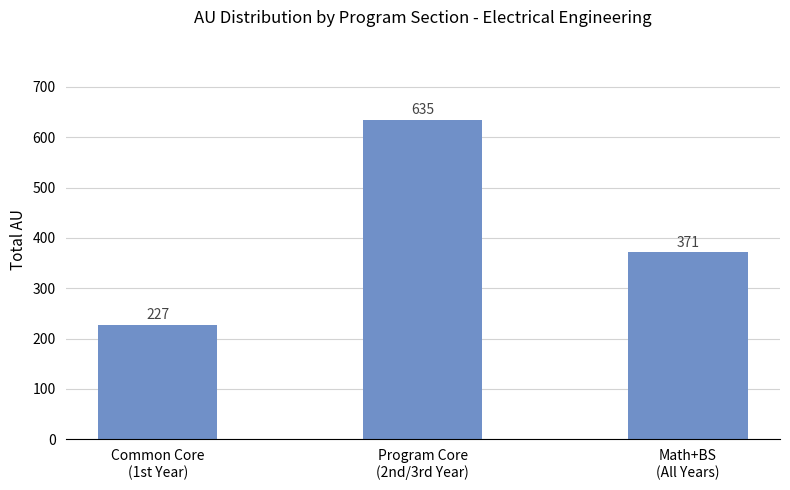

List the labels in order of value, smallest first.

Common Core
(1st Year), Math+BS
(All Years), Program Core
(2nd/3rd Year)